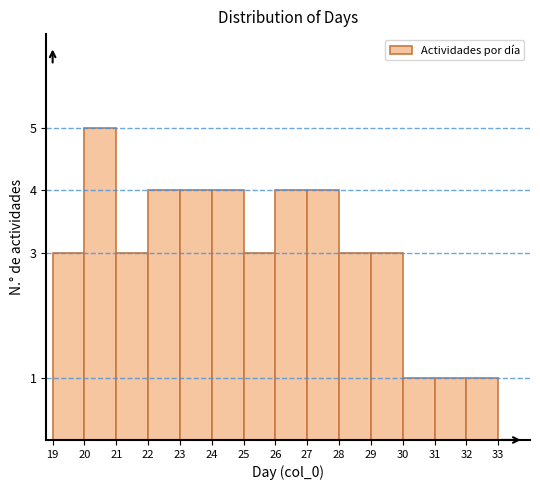

Reading left to right, list every bar in this chart as the range it spans on the x-axis followed by its height. The values are not printed on the chart, so give them approximately, as read against the axis.

19 to 20: 3
20 to 21: 5
21 to 22: 3
22 to 23: 4
23 to 24: 4
24 to 25: 4
25 to 26: 3
26 to 27: 4
27 to 28: 4
28 to 29: 3
29 to 30: 3
30 to 31: 1
31 to 32: 1
32 to 33: 1